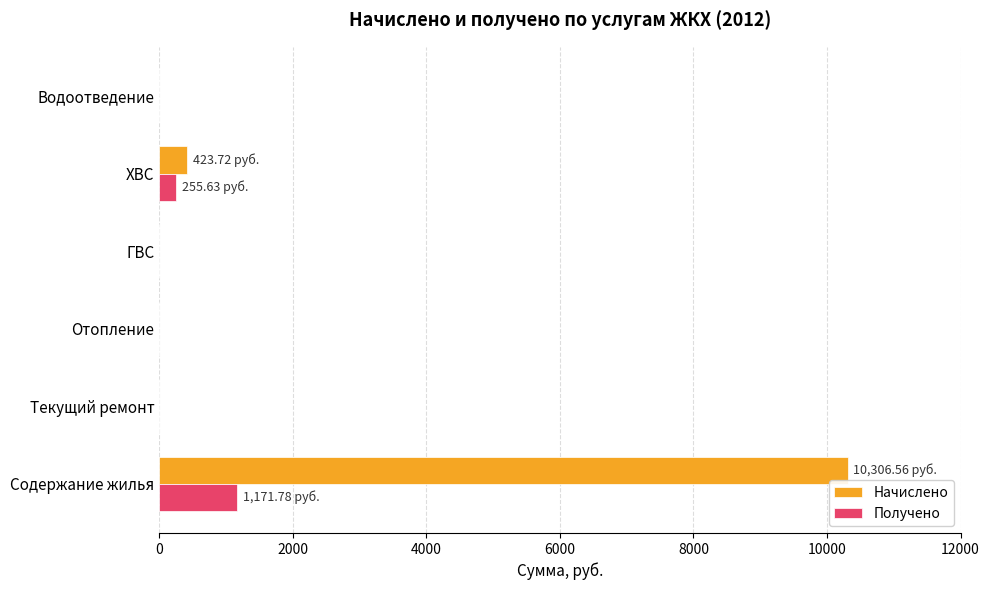

At which category does the chart reach its peak across all series?

Содержание жилья